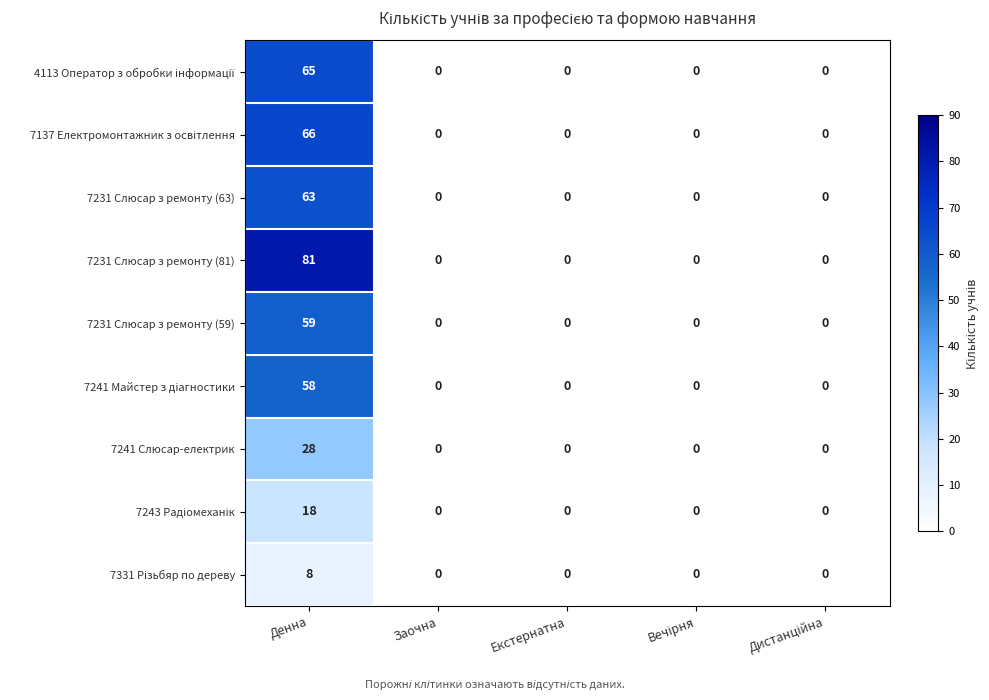

Which series has the largest range (max minus min)?

7231 Слюсар з ремонту (81)